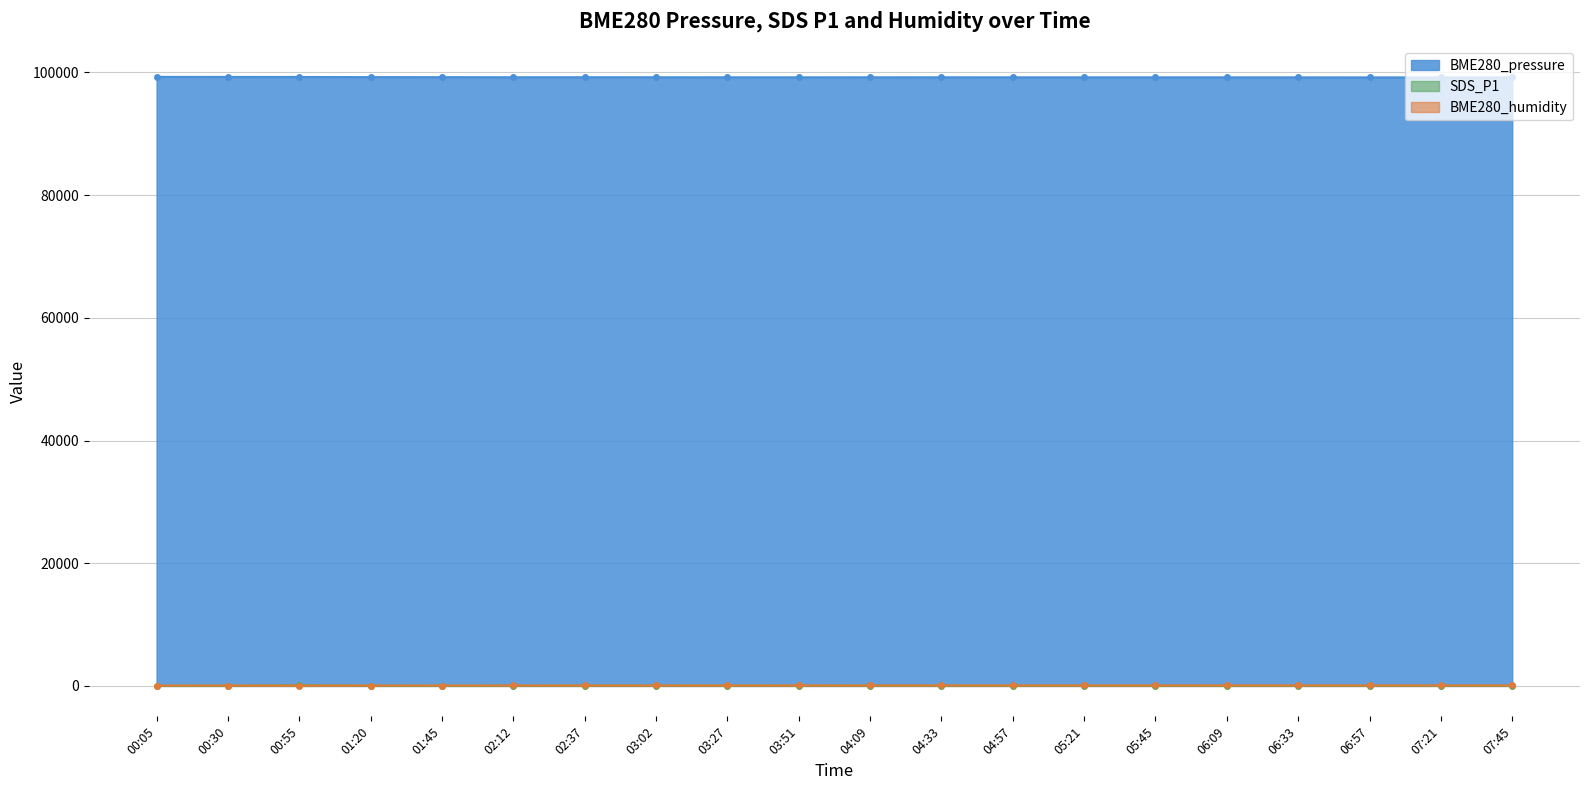

True or false: BME280_pressure has more than 2 points higher than both neighbors.

False